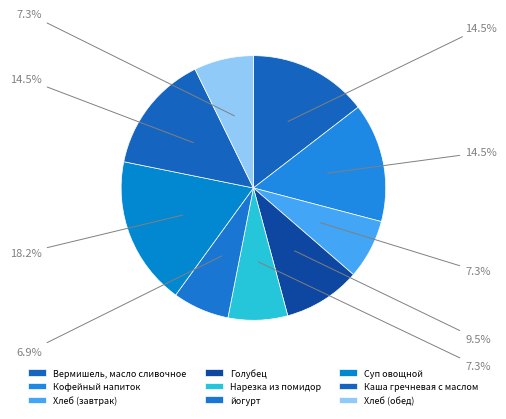

Count the number of slices in the pie.

9